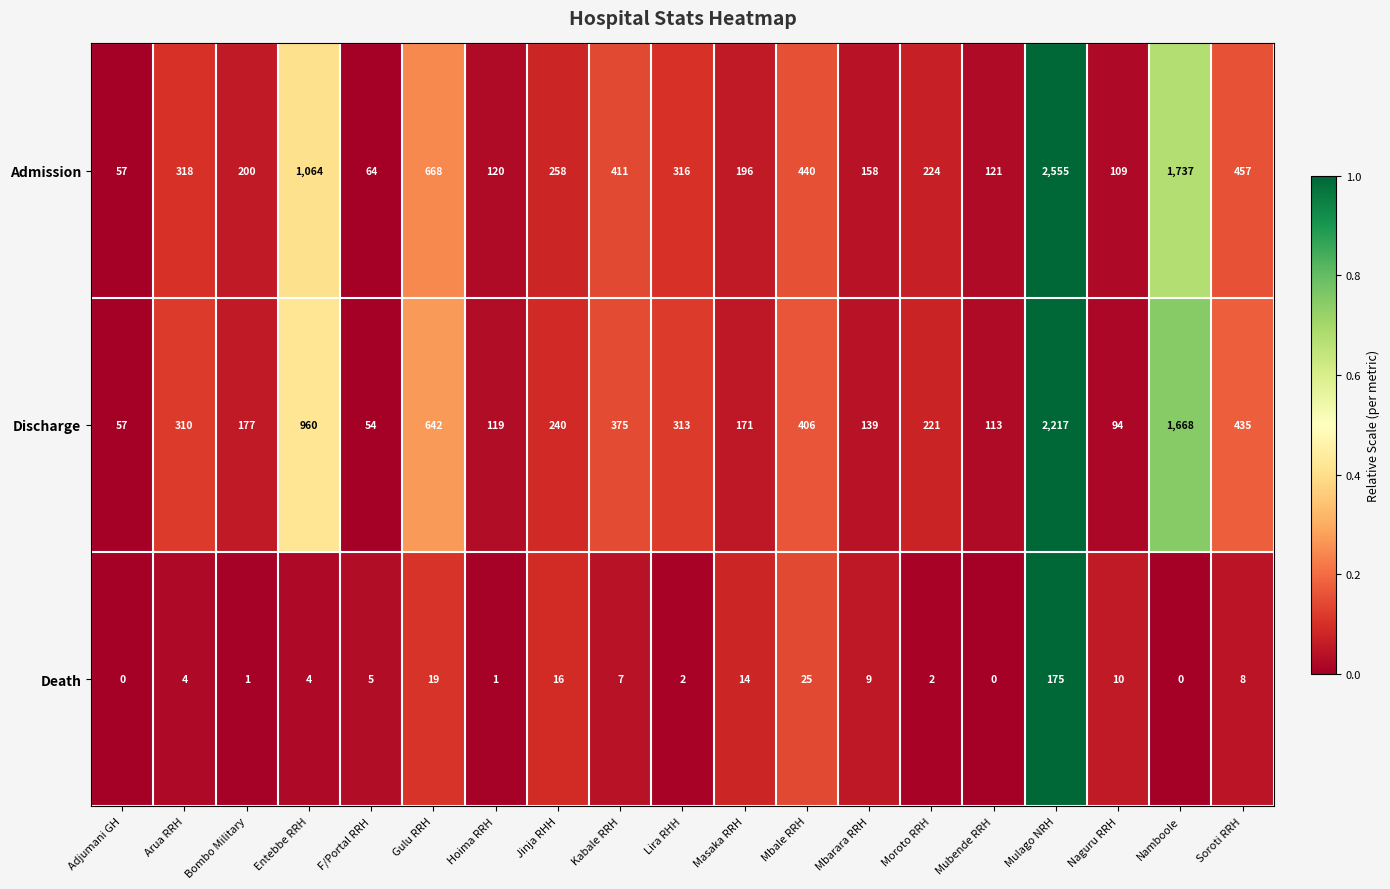

Which label corresponds to the largest value in the chart?

Mulago NRH